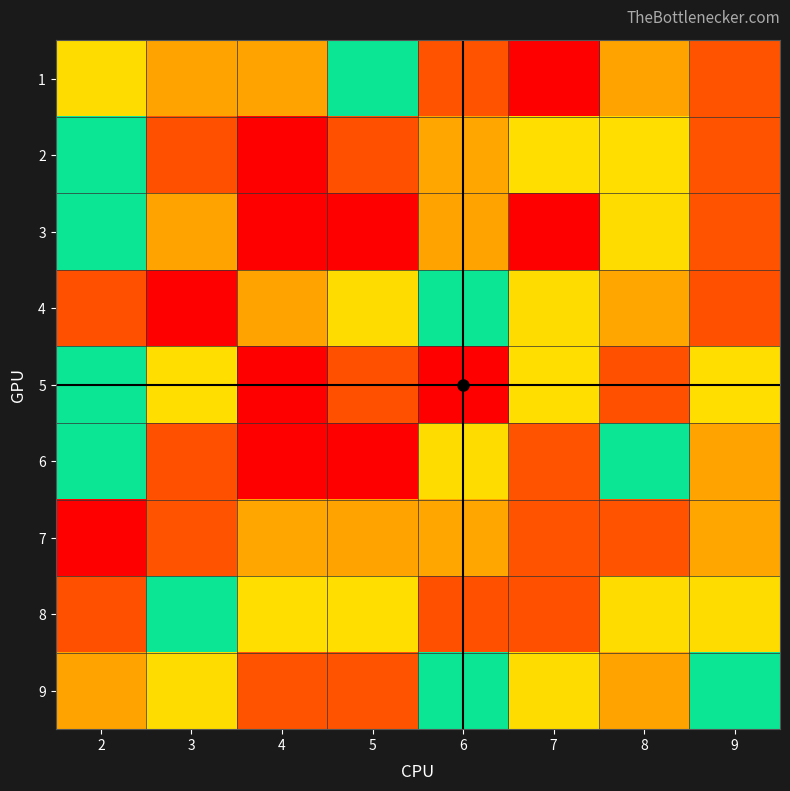

Between 7 and 9, which series saw the biggest shift?

3